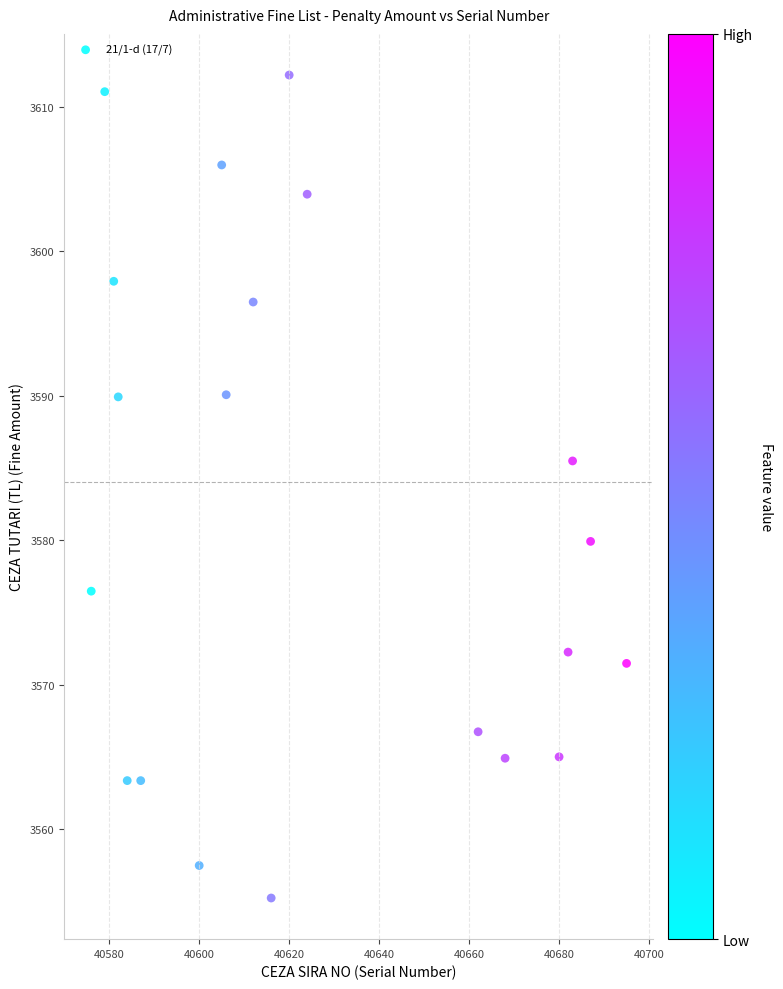

What is the range of Y values (max minus min)?

57.0